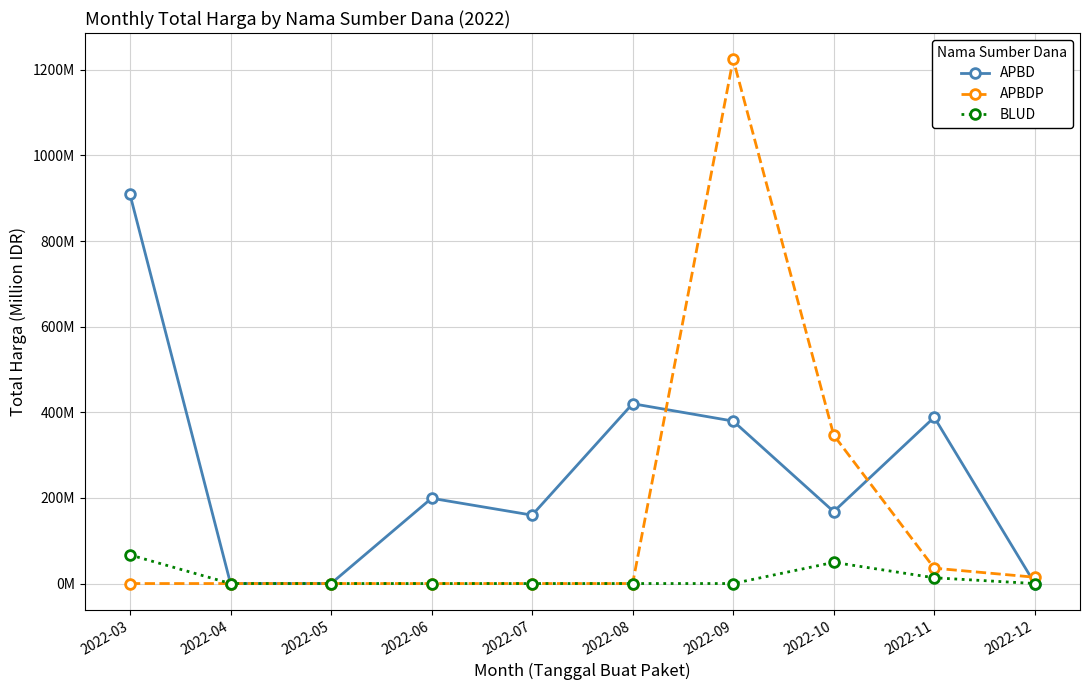

What are all the series names shown in the legend?

APBD, APBDP, BLUD